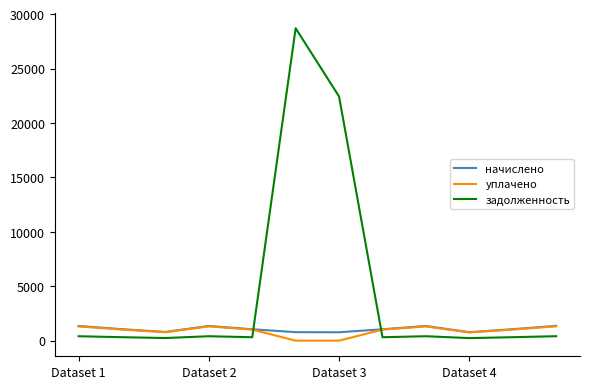

Which series has the largest total across all categories?

задолженность